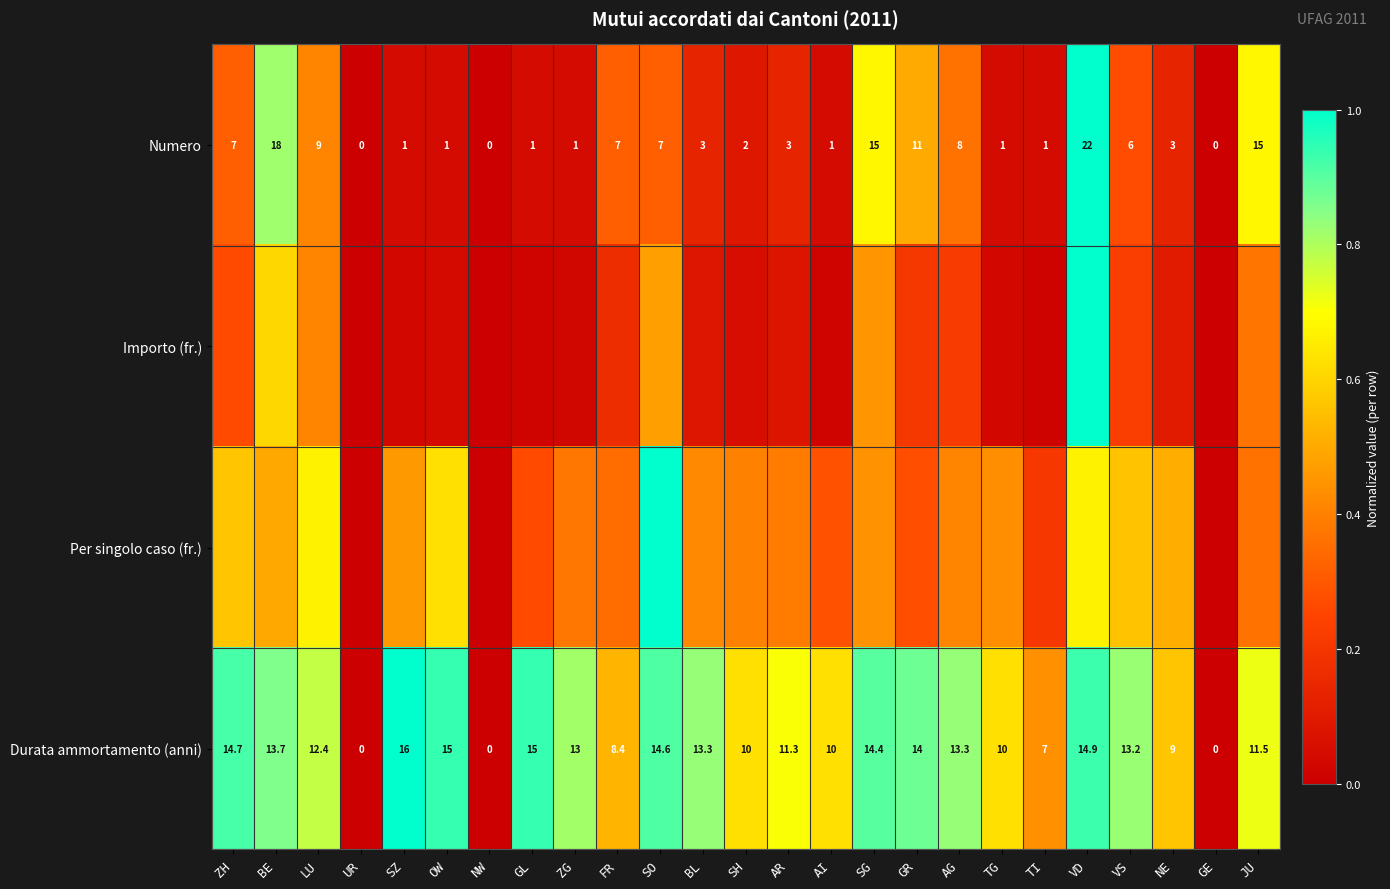

How many categories are shown in the chart?

25